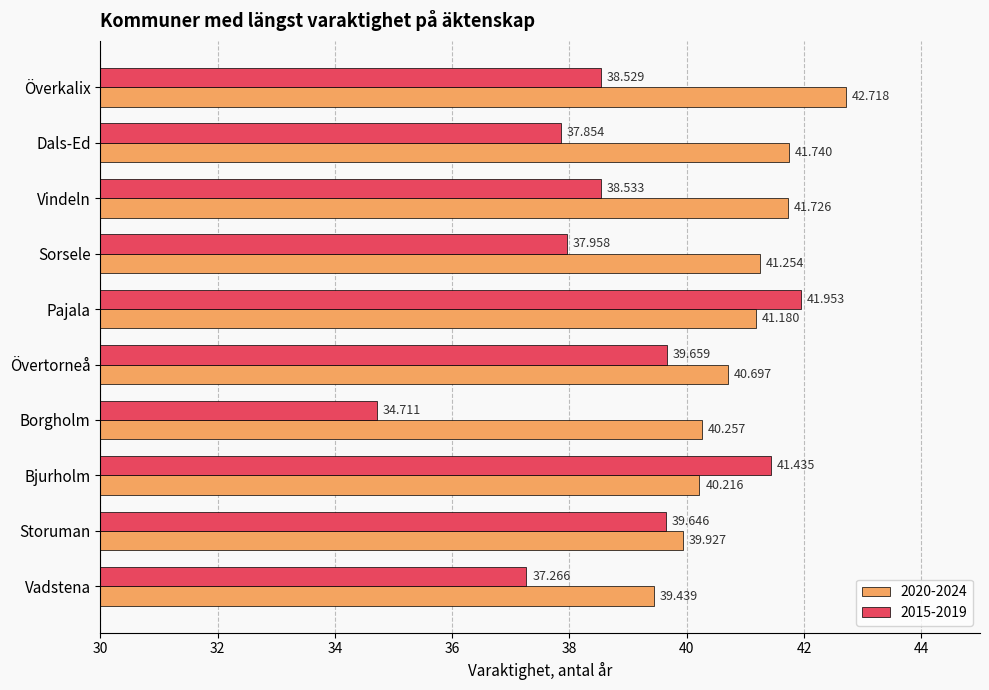

Rank the categories by 2015-2019 value from highest to lowest.

Pajala, Bjurholm, Övertorneå, Storuman, Vindeln, Överkalix, Sorsele, Dals-Ed, Vadstena, Borgholm